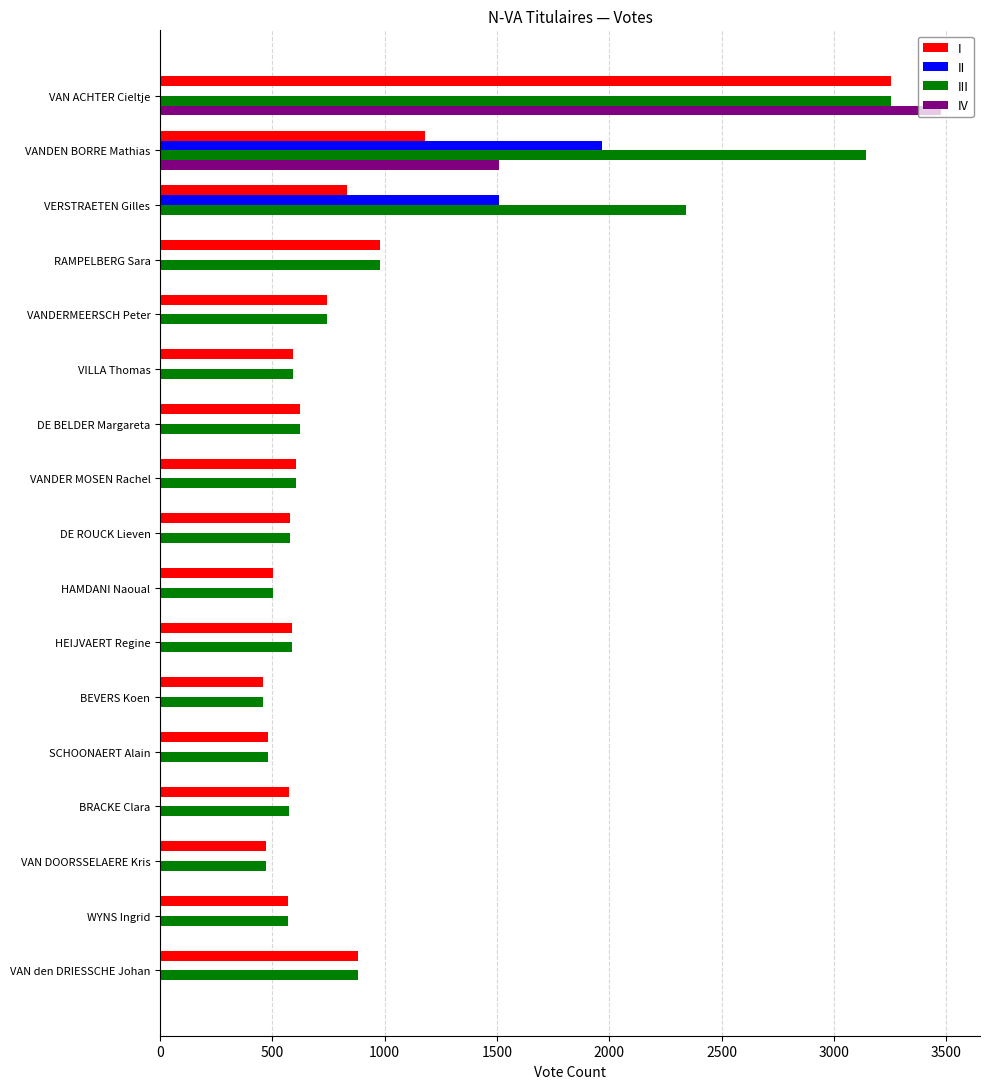

The III series shows 316 at HAMDANI Naoual. True or false?

False